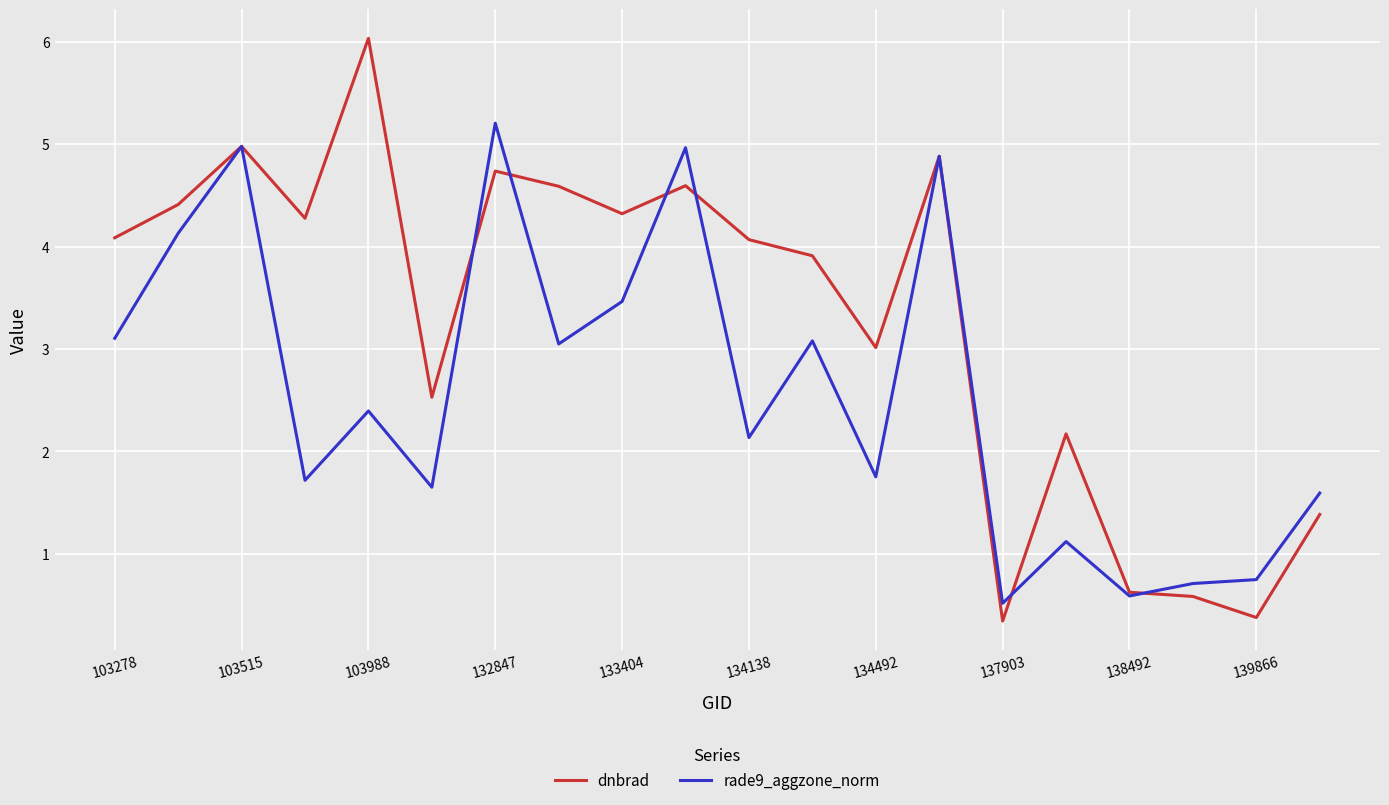

Which series has the largest range (max minus min)?

dnbrad